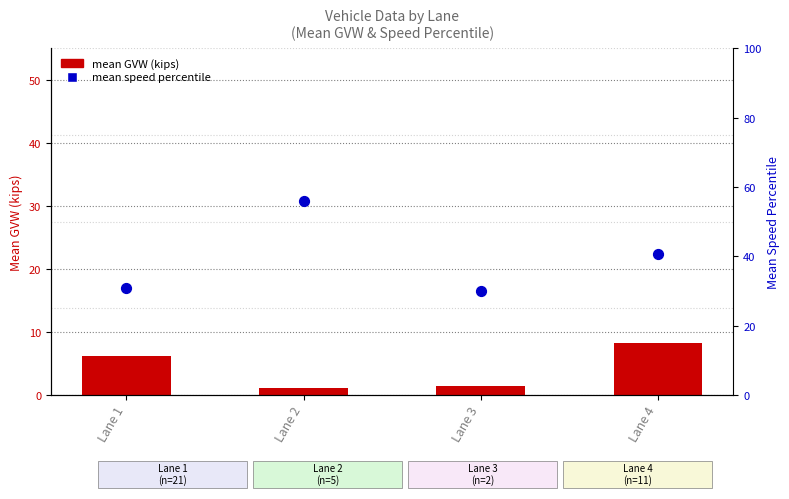

Which series has the largest total across all categories?

mean speed percentile